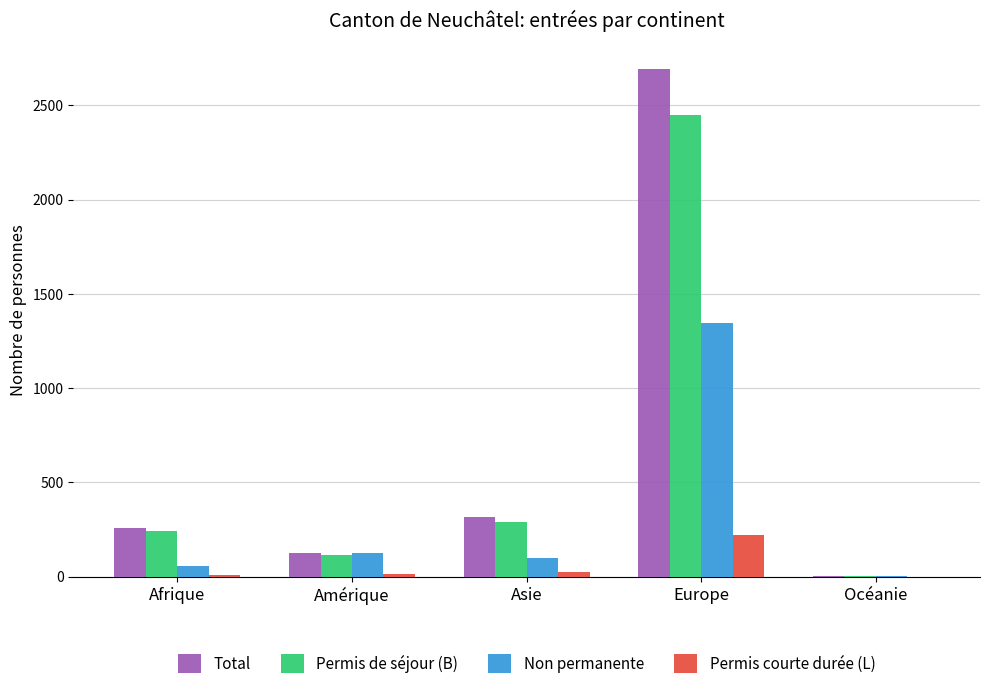

What is the maximum value shown in the chart?

2693